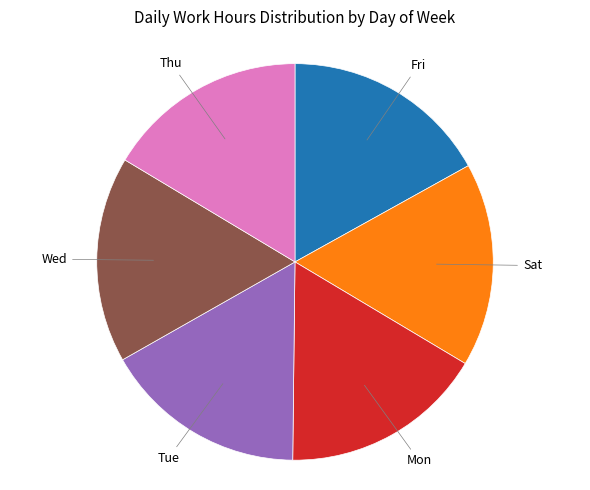

Is there any slice that represents more than half of the pie?

No